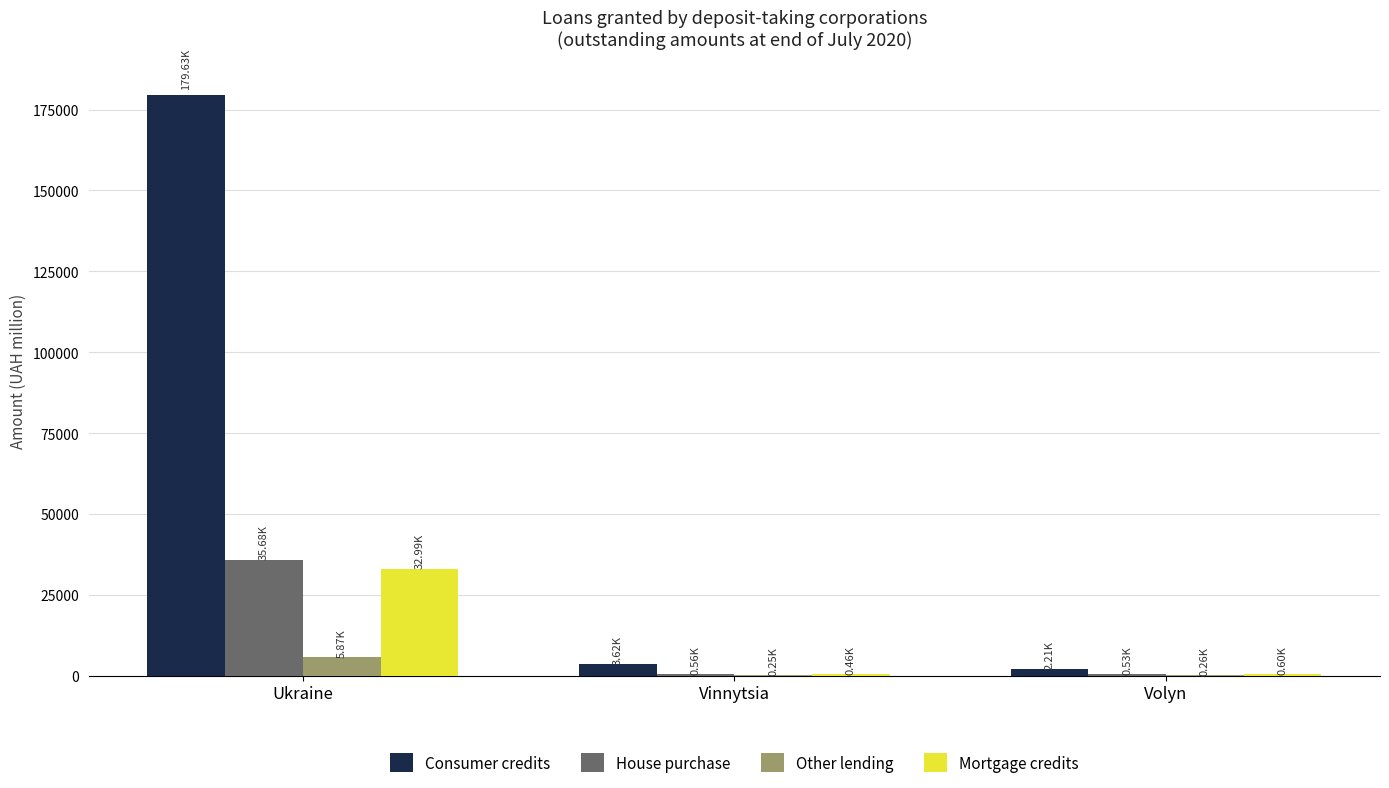

At which label is Mortgage credits closest to 16725?

Volyn